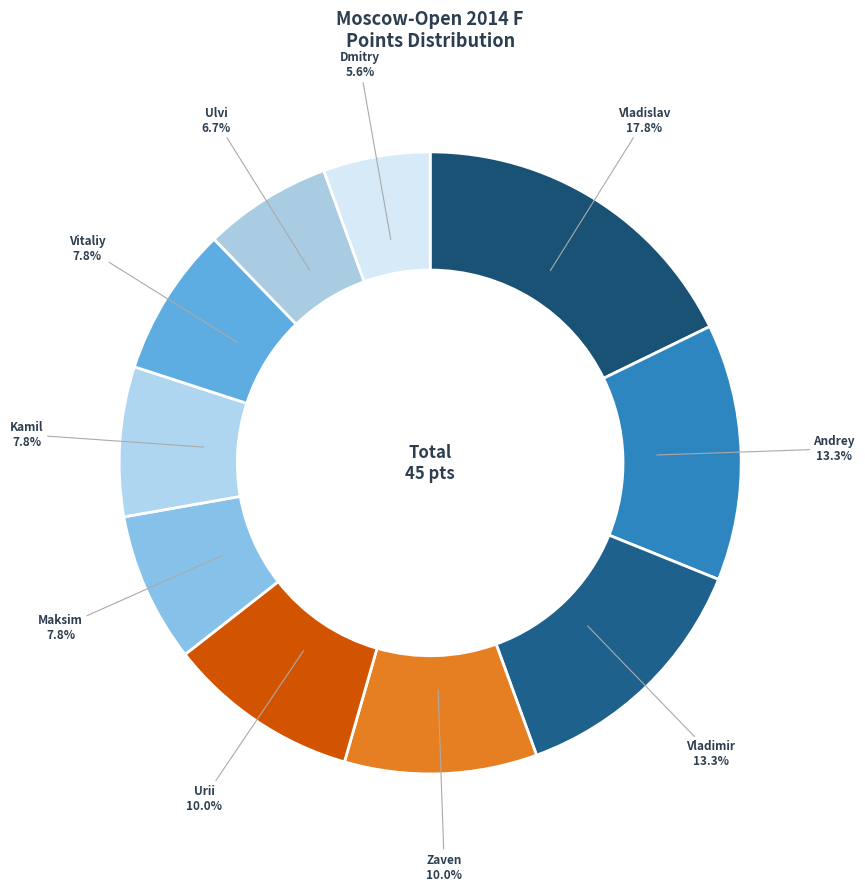

Approximately how many times larger is the value at Zaven compared to Vladimir?

0.8